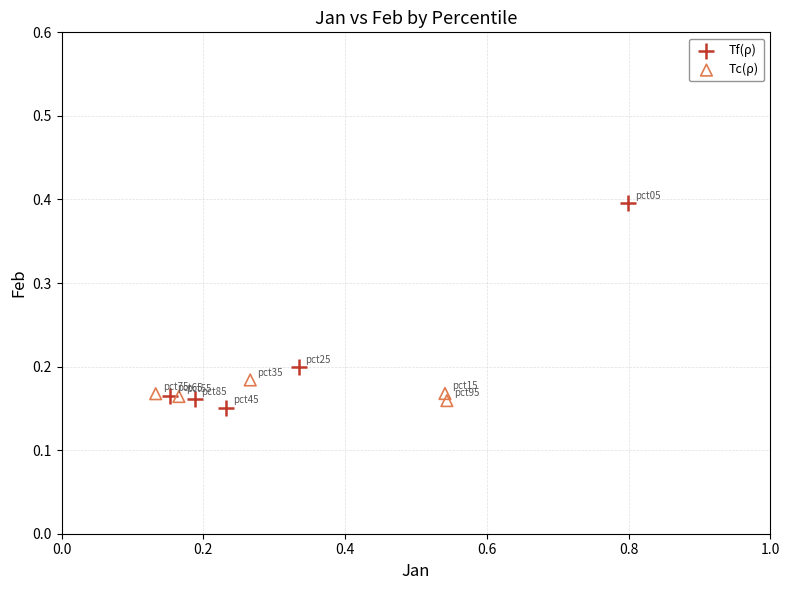

Which series contains the lowest Y value?

Tf(ρ)